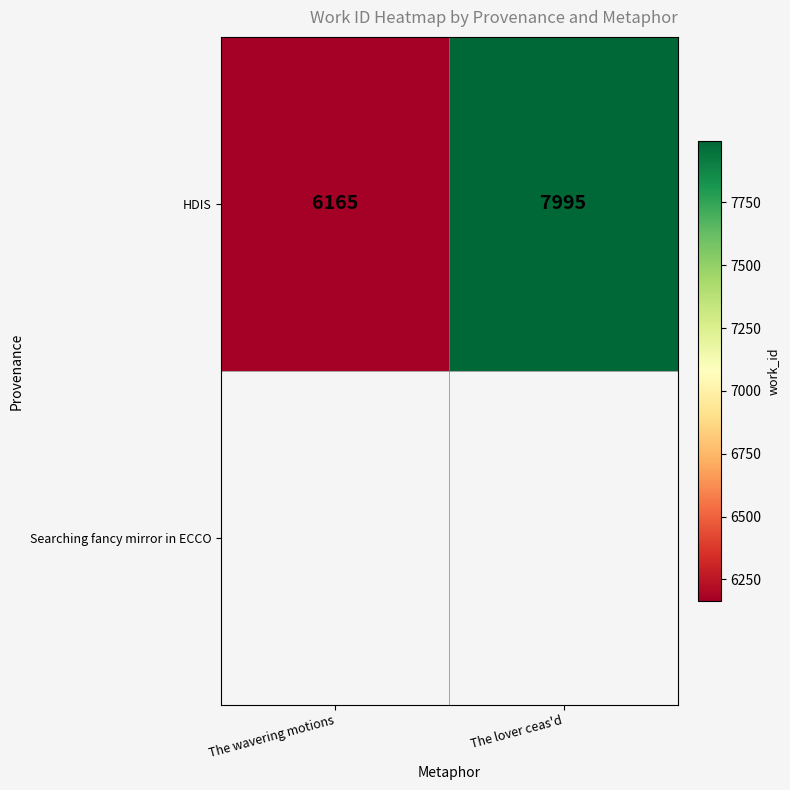

The chart shows a value of 13604 at The lover ceas'd. True or false?

False